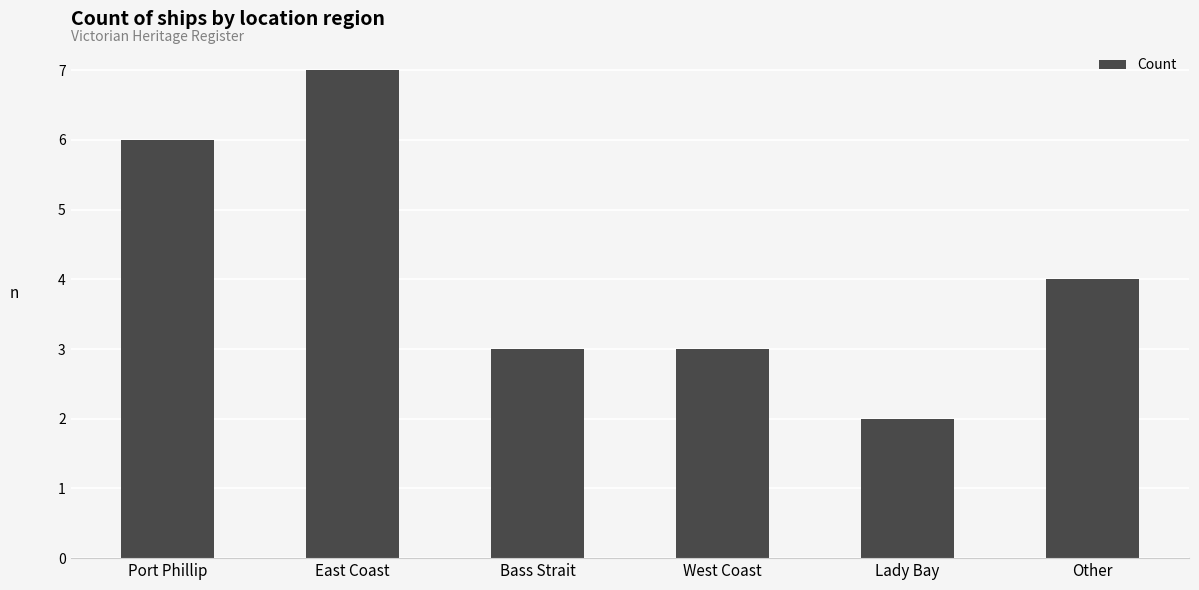

Are the bars grouped side by side (vs. stacked)?

No